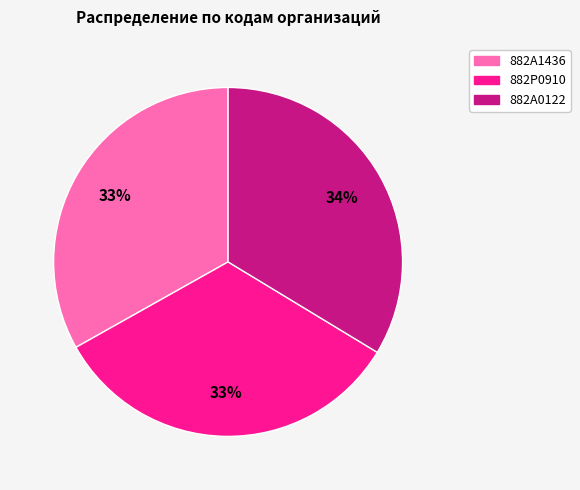

Is the sum of 882Р0910 and 882А0122 greater than half?

Yes